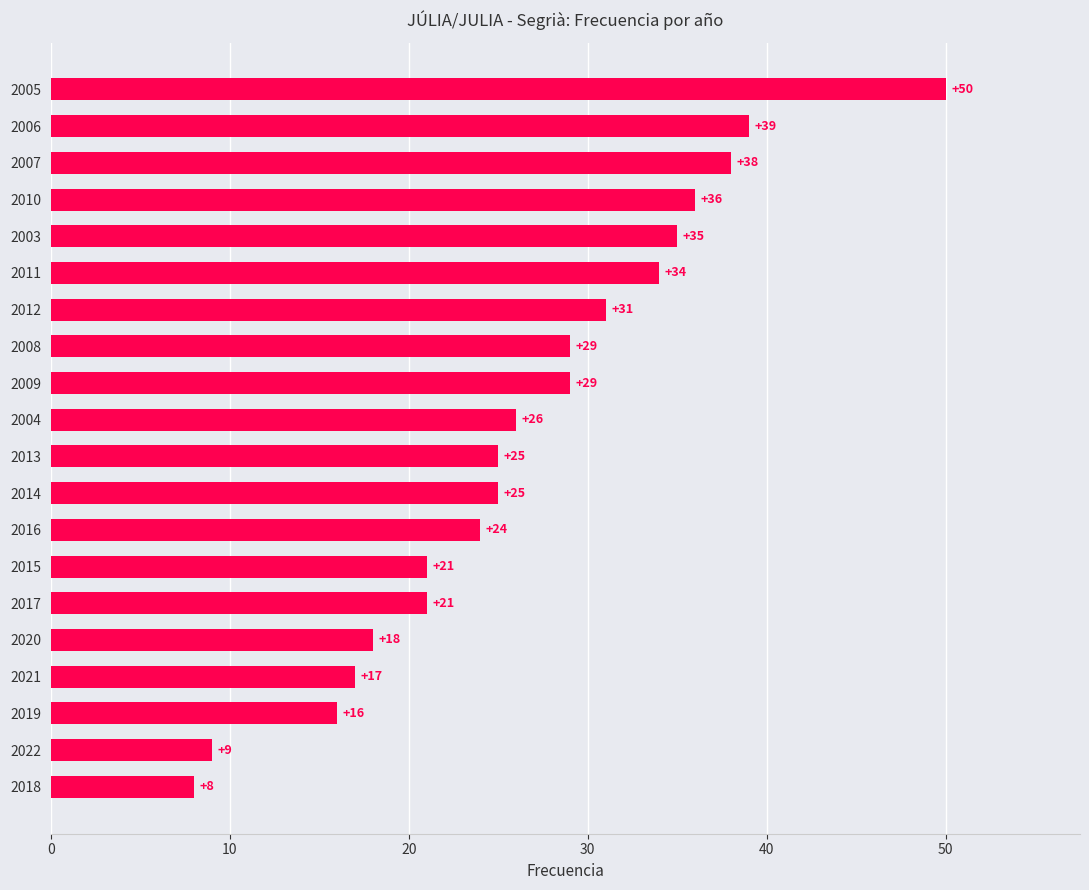

How many values are below 26?

10